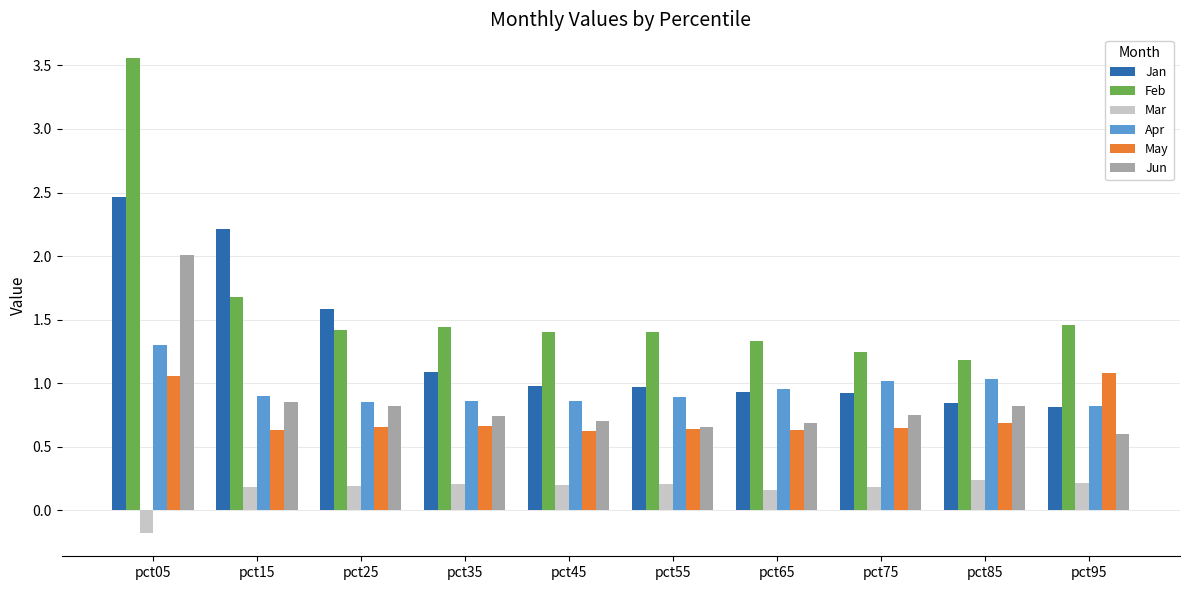

Is it true that Jan equals 2.5 at pct05?

True